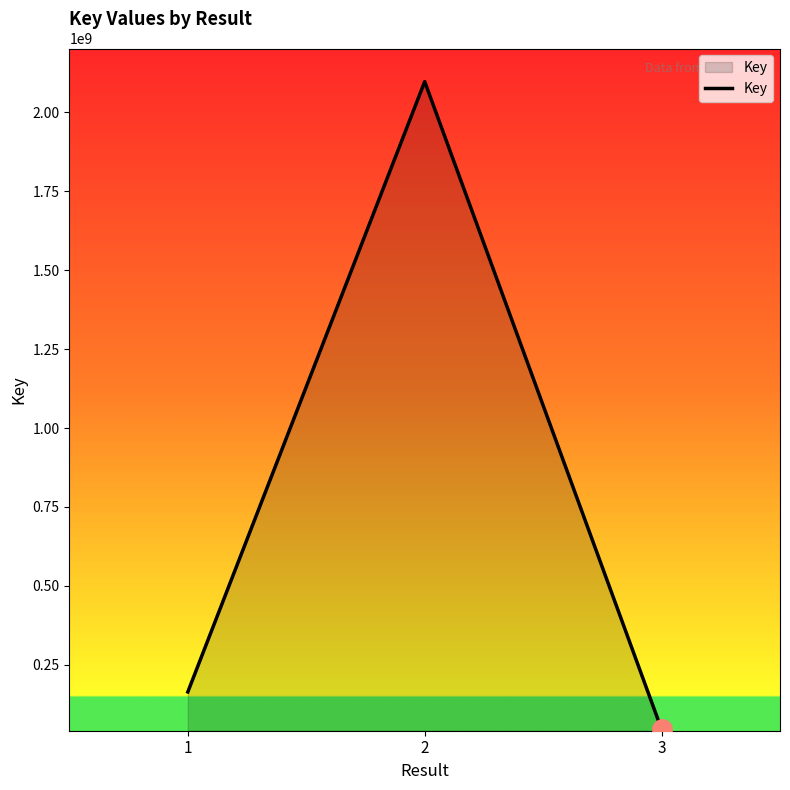

List the labels in order of value, largest first.

2, 1, 3